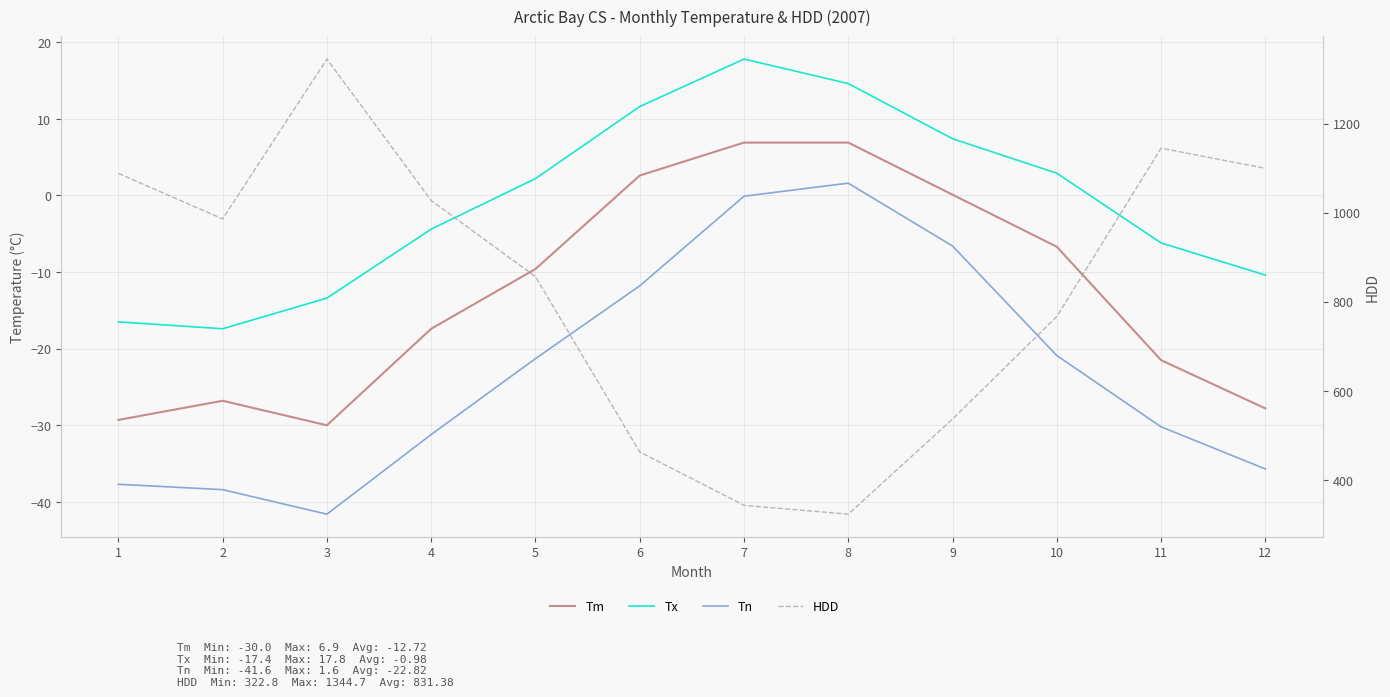

List the labels in order of Tn value, largest first.

8, 7, 9, 6, 10, 5, 11, 4, 12, 1, 2, 3